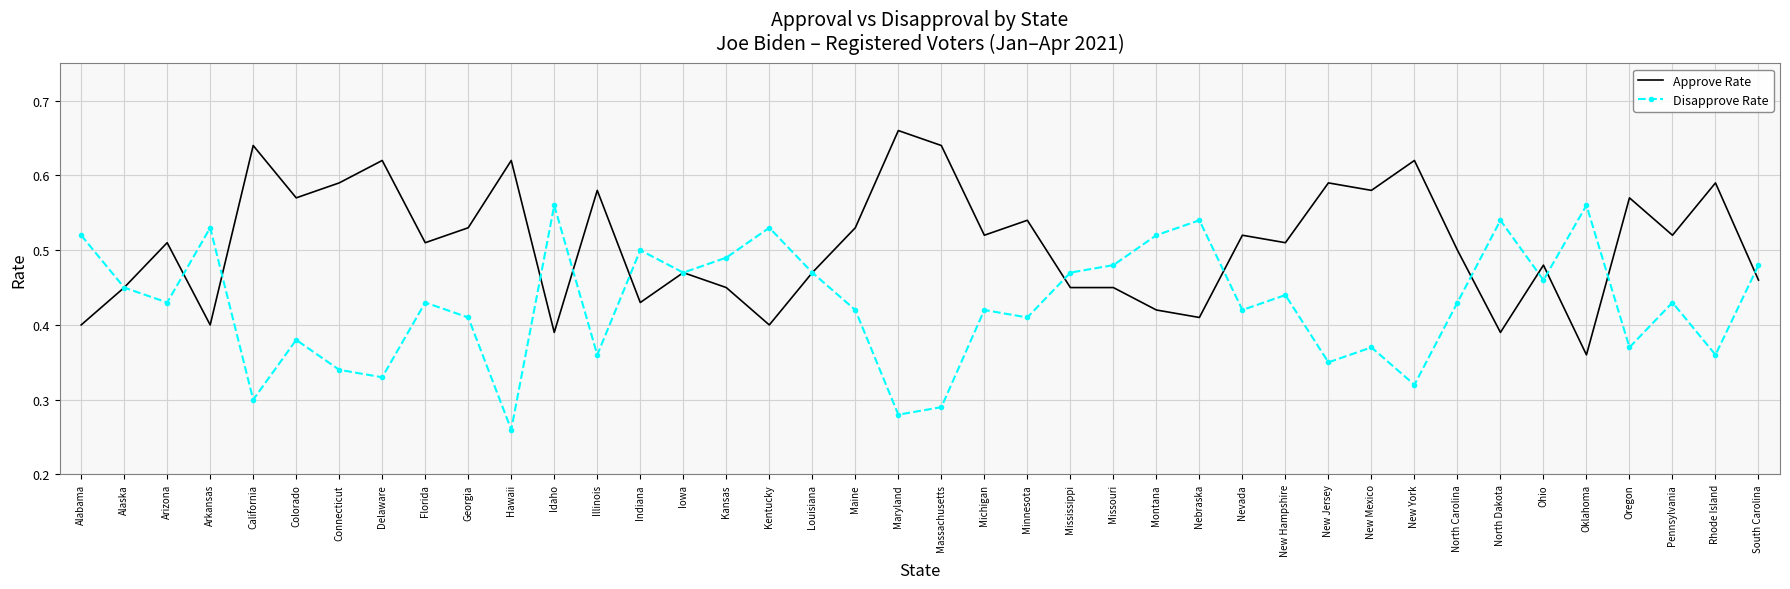

What is the total value across all series at Louisiana?

0.9